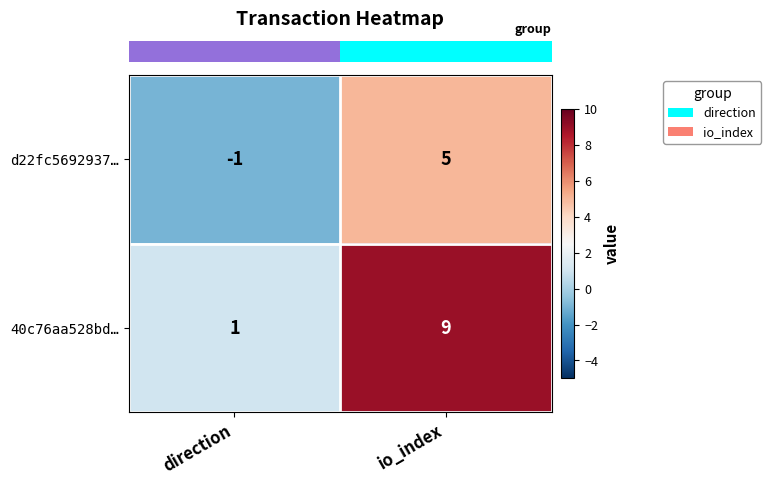

Is it true that 40c76aa528bd… equals 1 at direction?

True